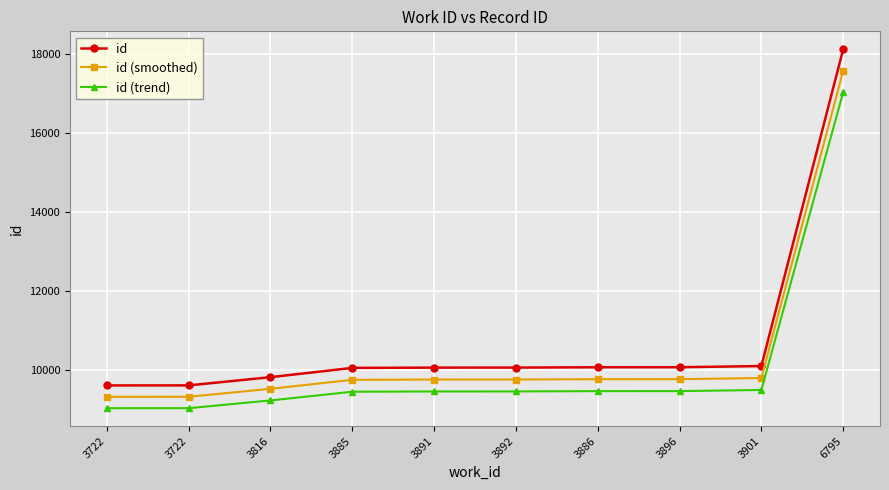

How many lines are shown in the chart?

3